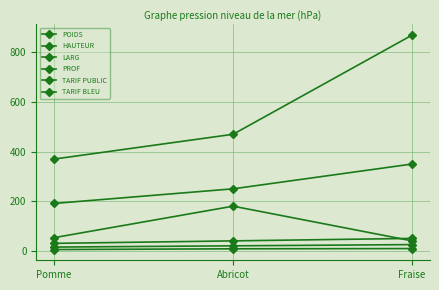

Reading right to left, extract all data points from this chart.

POIDS: Fraise=9	Abricot=8	Pomme=5
HAUTEUR: Fraise=870	Abricot=470	Pomme=370
LARG: Fraise=350	Abricot=250	Pomme=191
PROF: Fraise=40	Abricot=180	Pomme=53
TARIF PUBLIC: Fraise=50	Abricot=40	Pomme=30
TARIF BLEU: Fraise=25	Abricot=20	Pomme=15